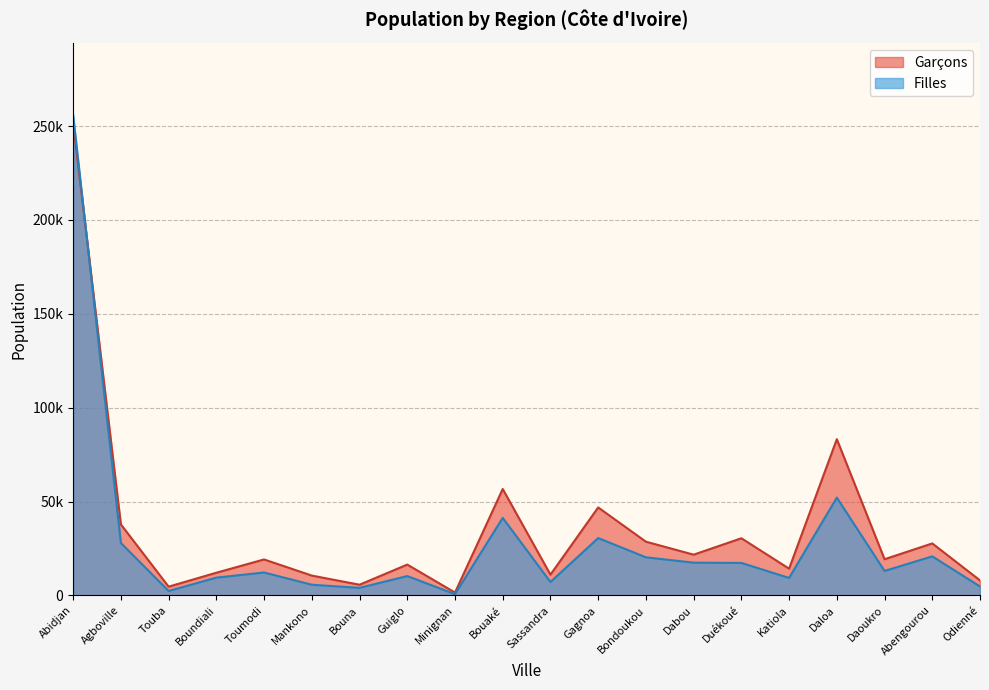

After their last crossing, which series has the higher values: Garcons or Filles?

Garcons